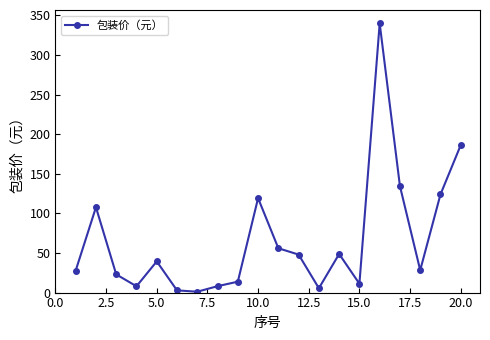

What is the smallest value displayed?

1.1